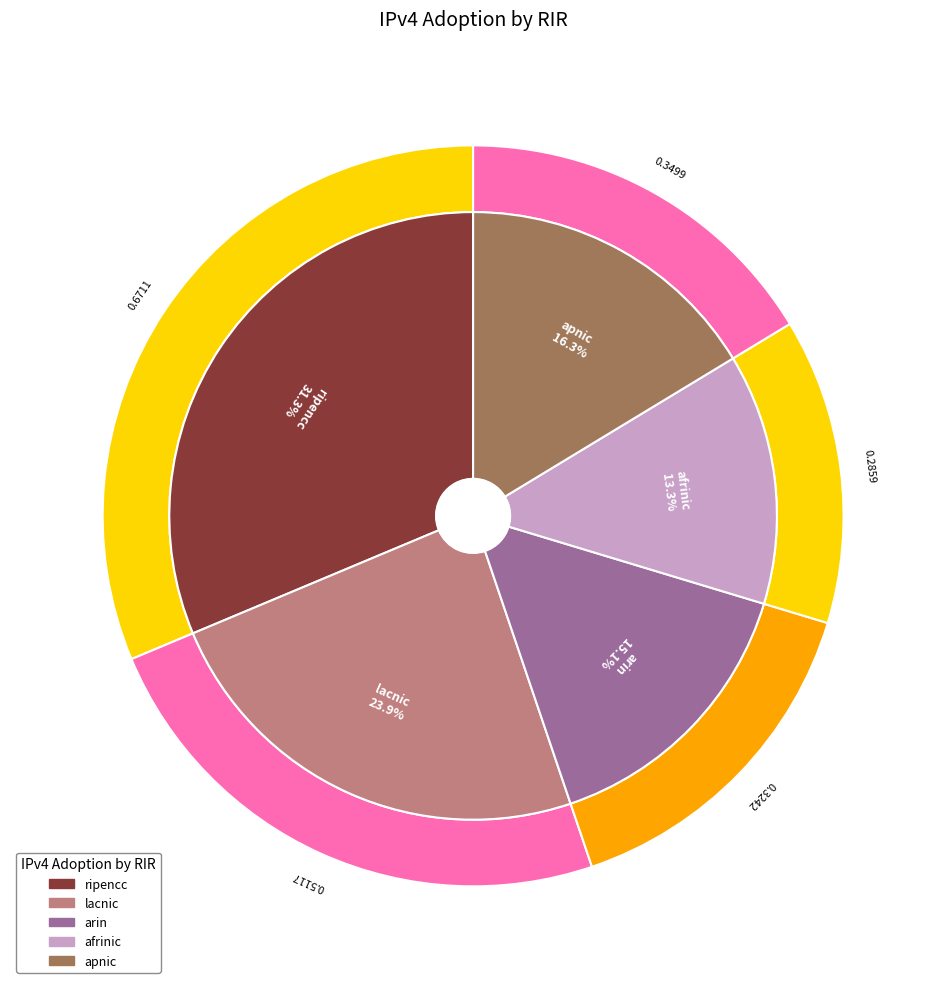

The afrinic slice represents 6% of the pie. True or false?

False